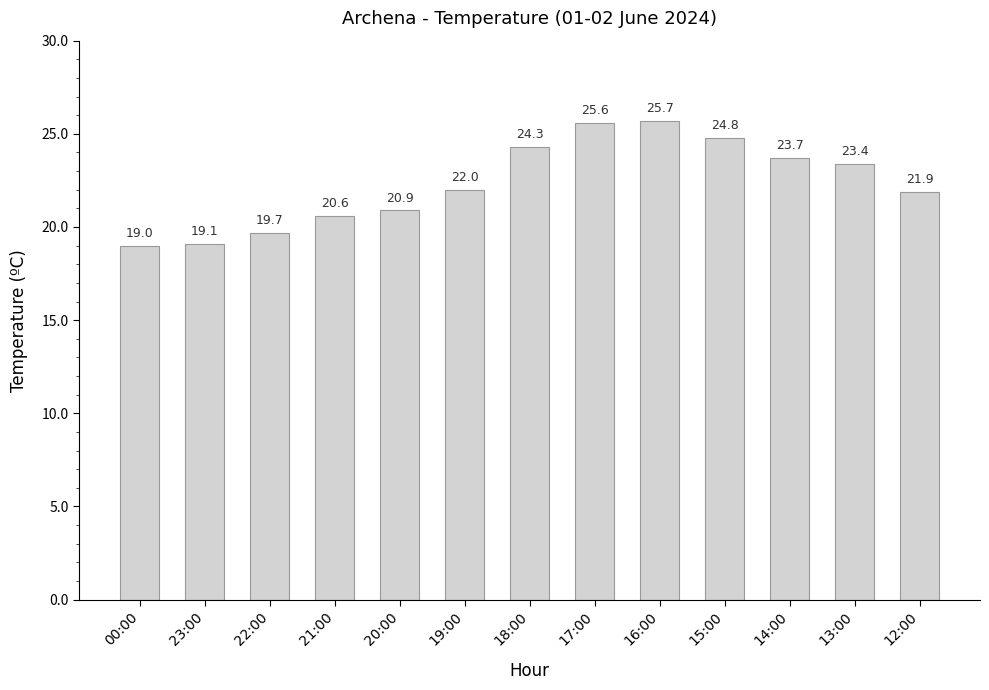

List the labels in order of value, smallest first.

00:00, 23:00, 22:00, 21:00, 20:00, 12:00, 19:00, 13:00, 14:00, 18:00, 15:00, 17:00, 16:00